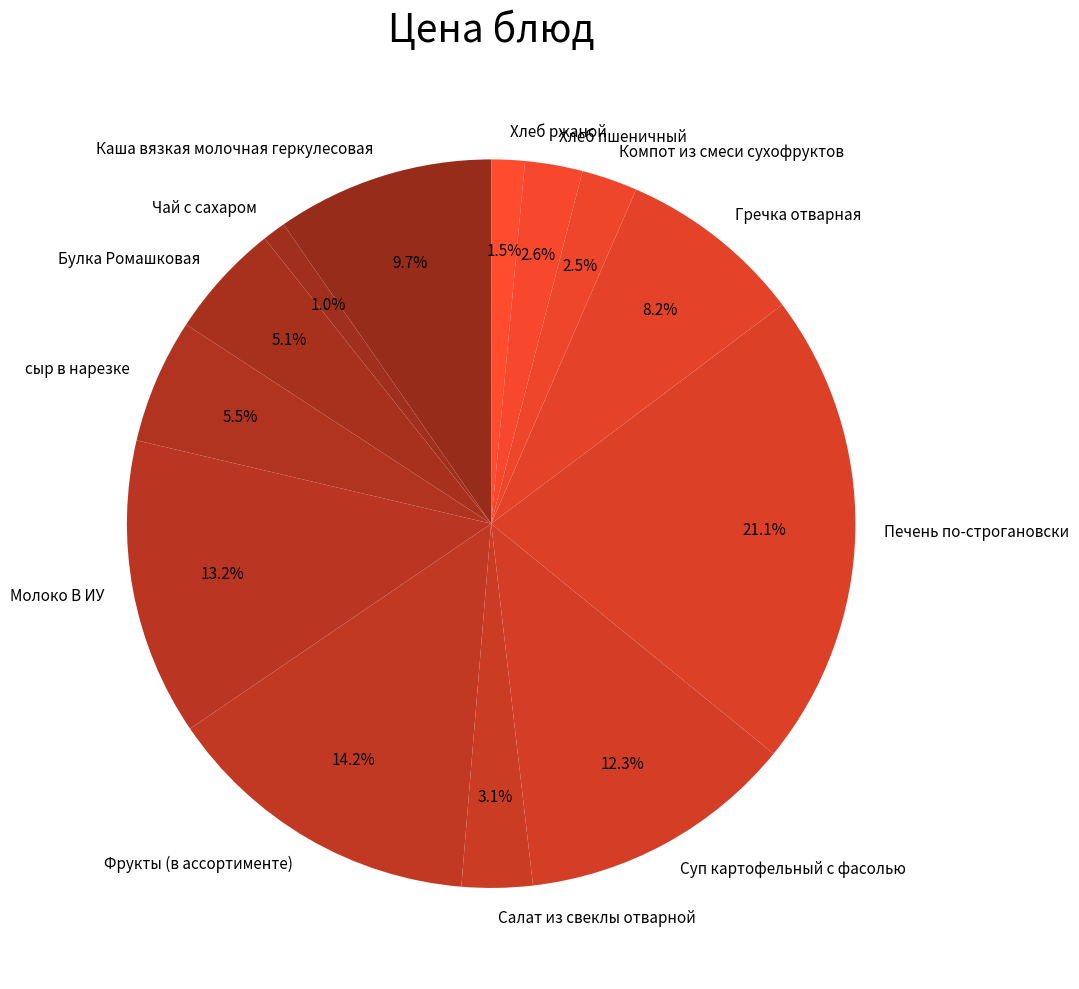

What is the largest slice in the pie chart?

Печень по-строгановски